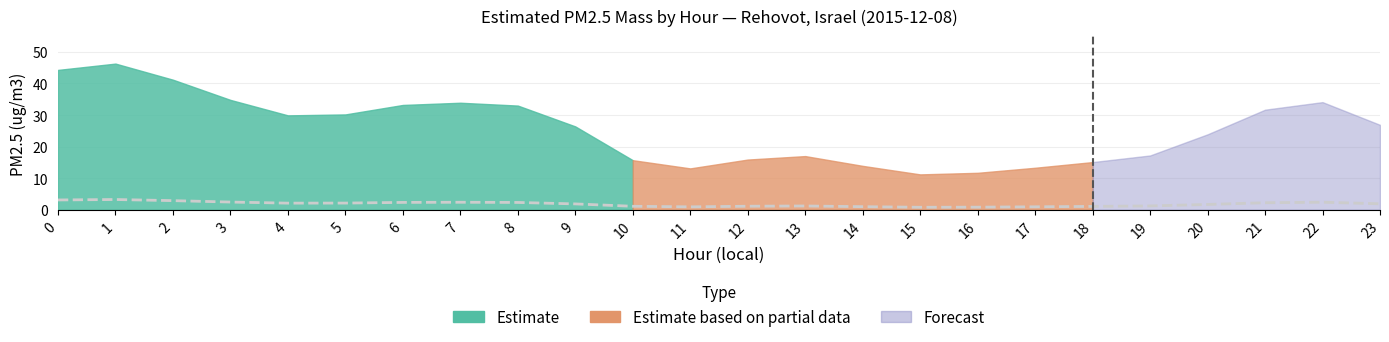

The value at 7 is 2.4. True or false?

True